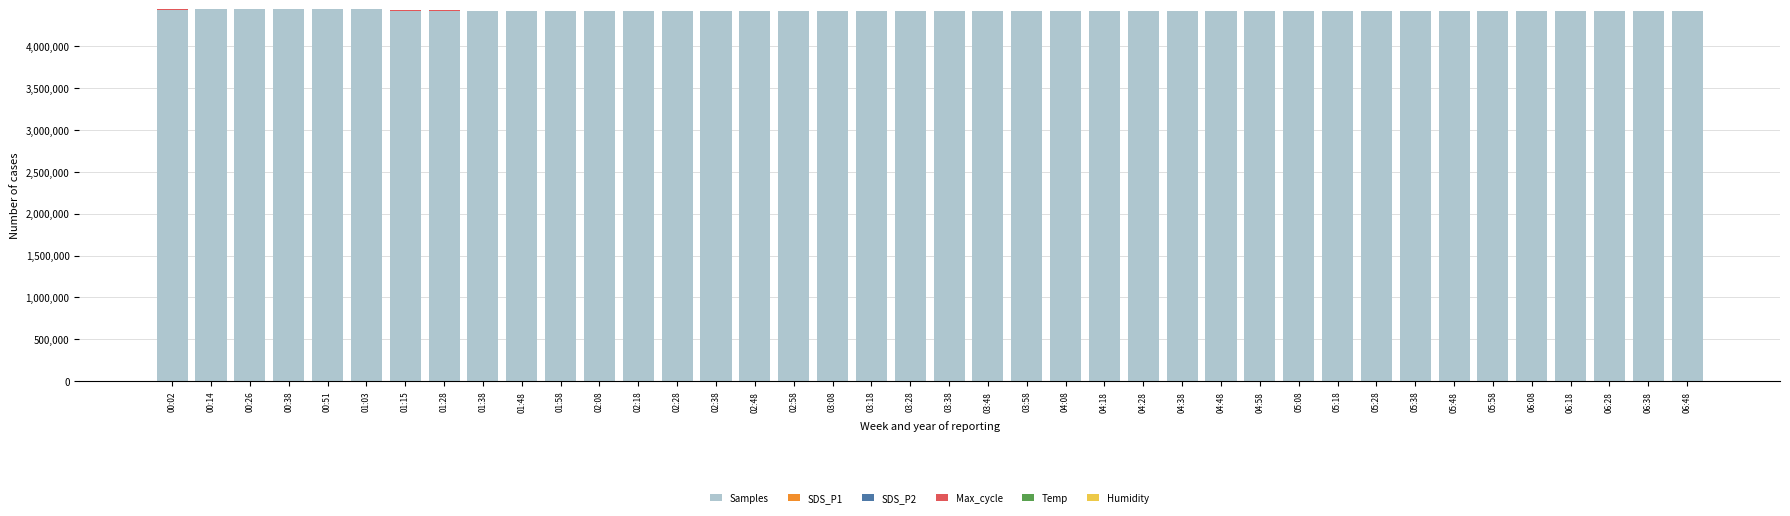

What is the maximum value for Samples?

4439967.0